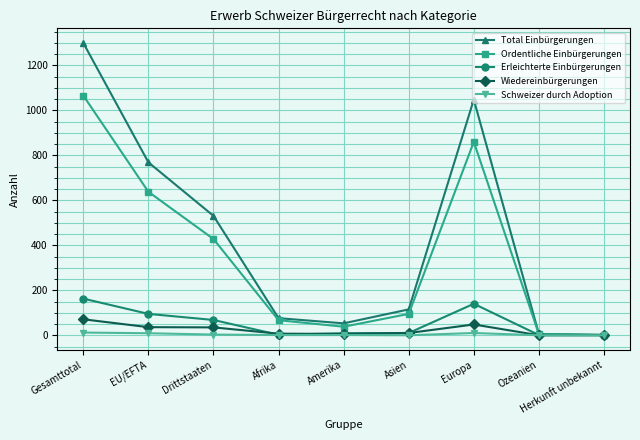

At which label does Total Einbürgerungen first exceed 115?

Gesamttotal